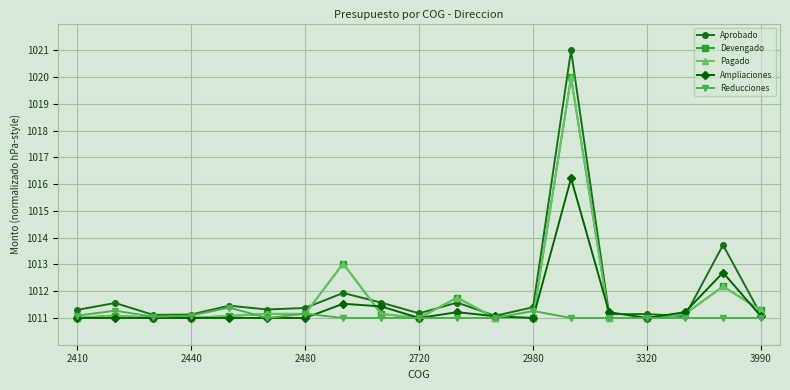

Does the chart have visible grid lines?

Yes